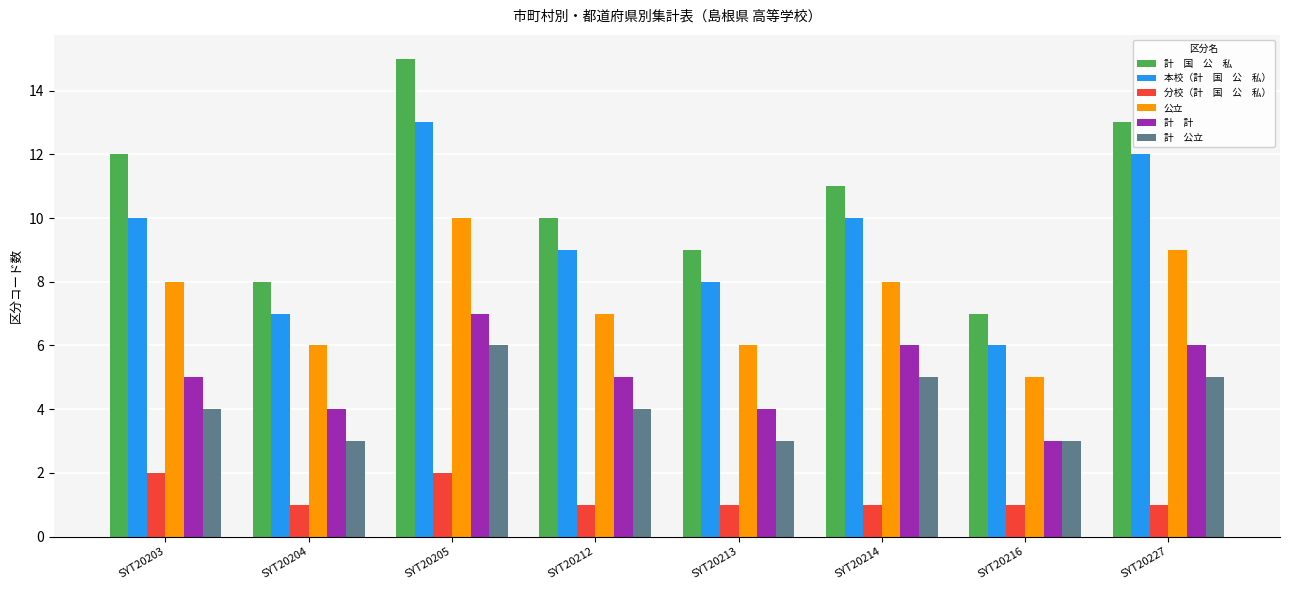

What is the difference between the highest and lowest values at SYT20227?

12